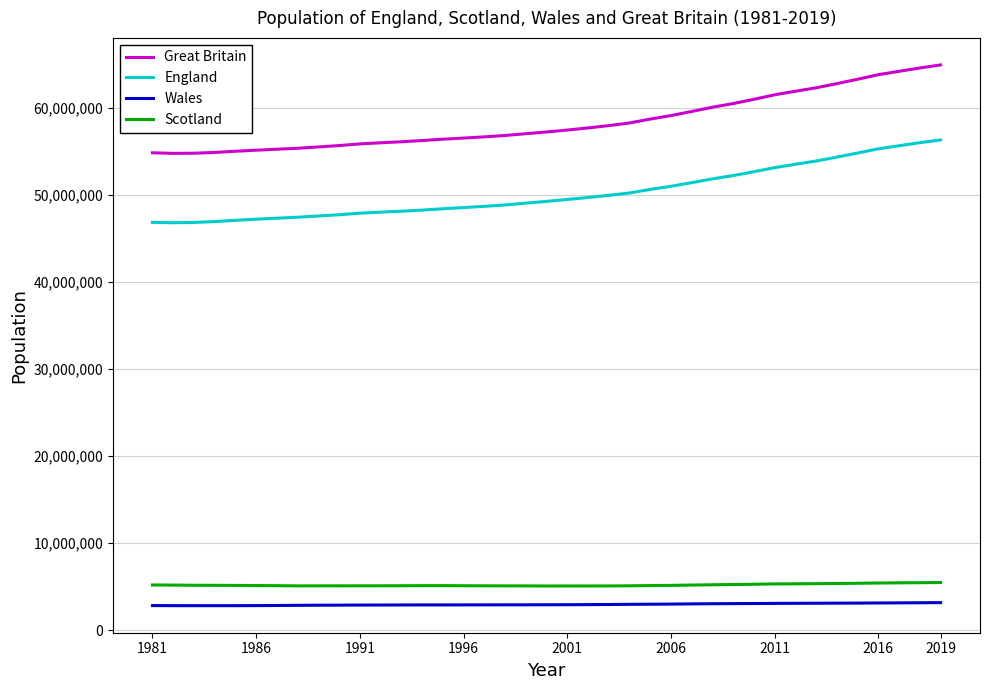

Which series has the largest total across all categories?

Great Britain